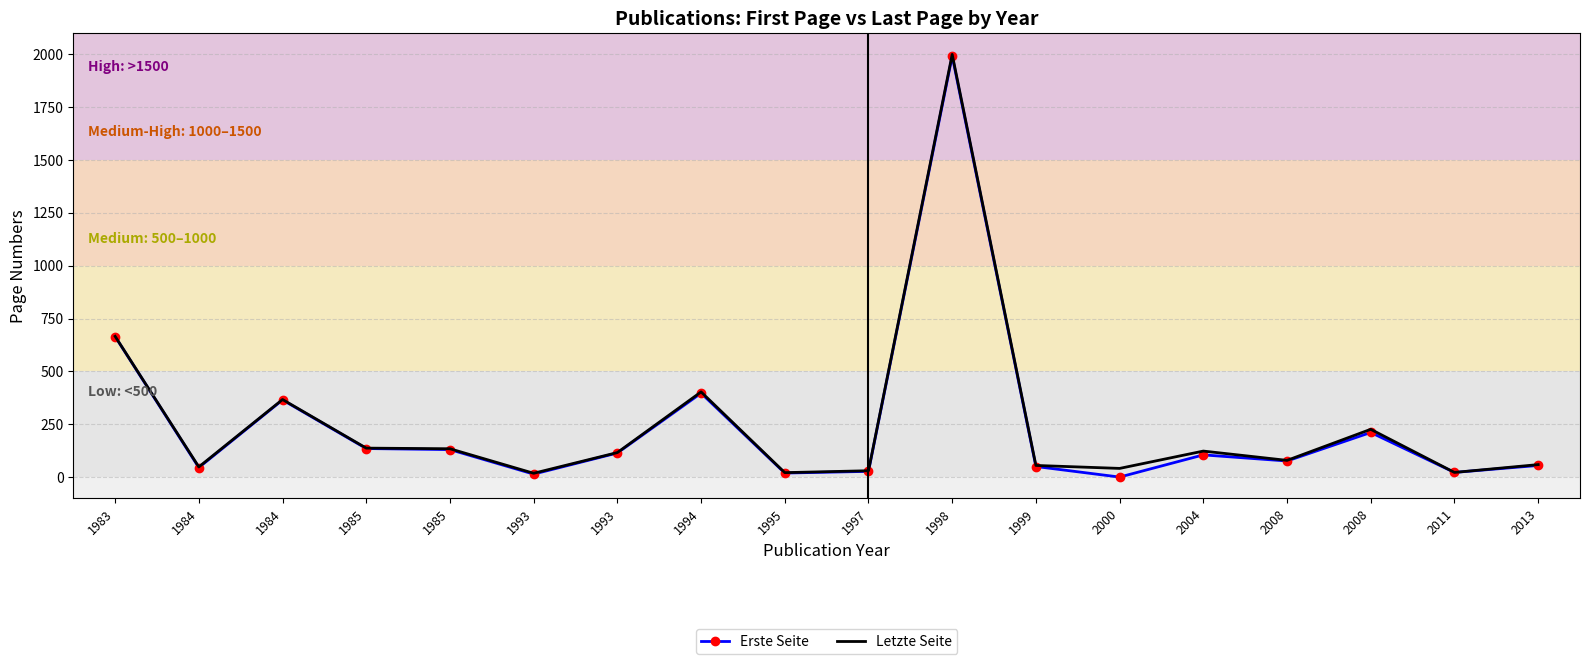

What is the maximum value shown in the chart?

2000